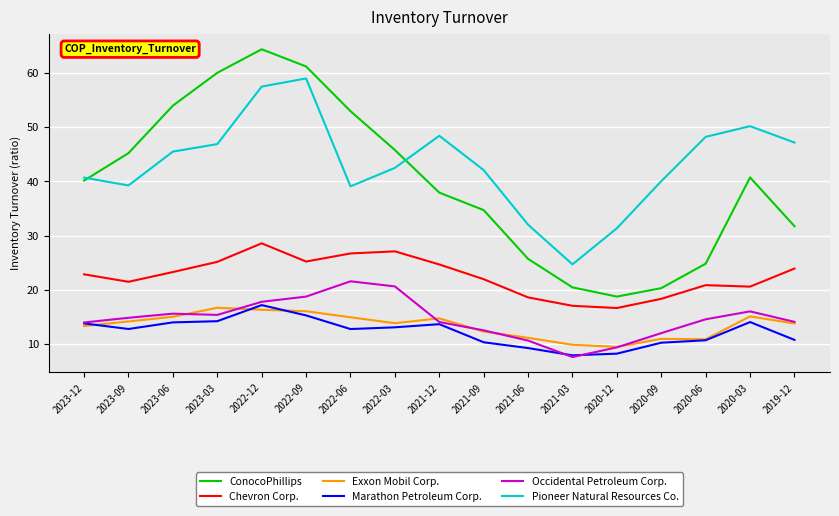

What position from the left is 2020-03?

16